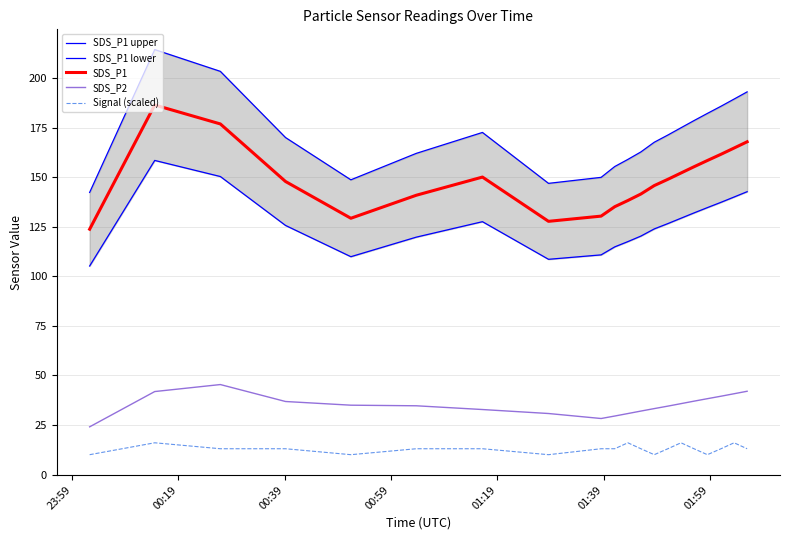

In SDS_P1 lower, how many points are higher than both neighbors (excluding endpoints)?

2